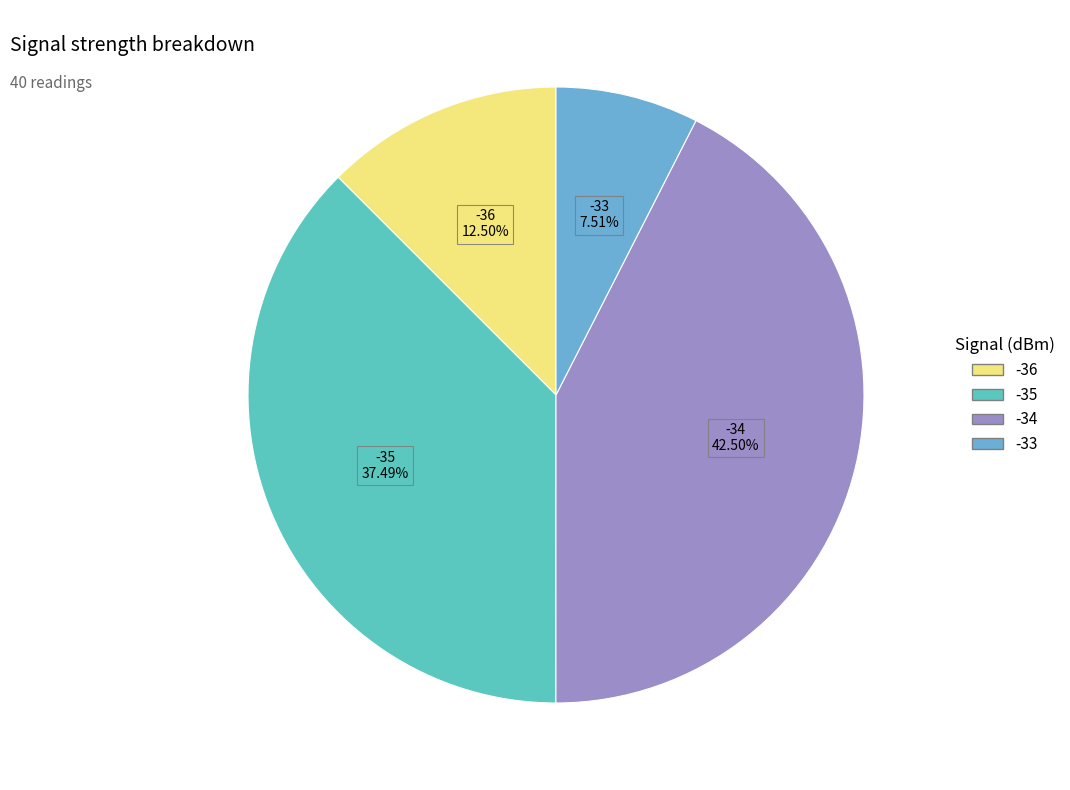

How many segments does this pie chart have?

4